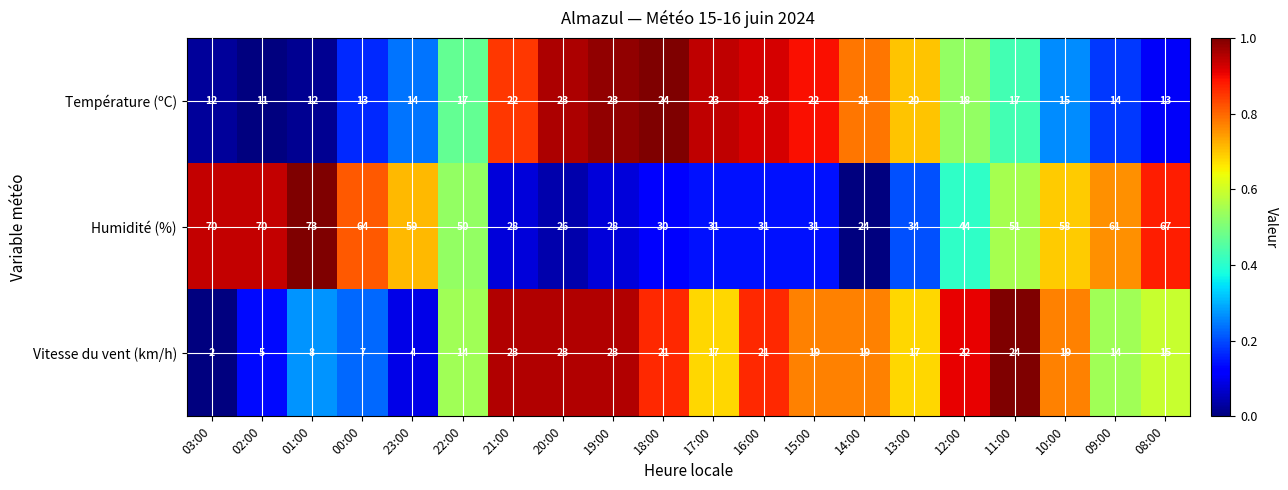

The Humidité (%) series shows 45 at 20:00. True or false?

False